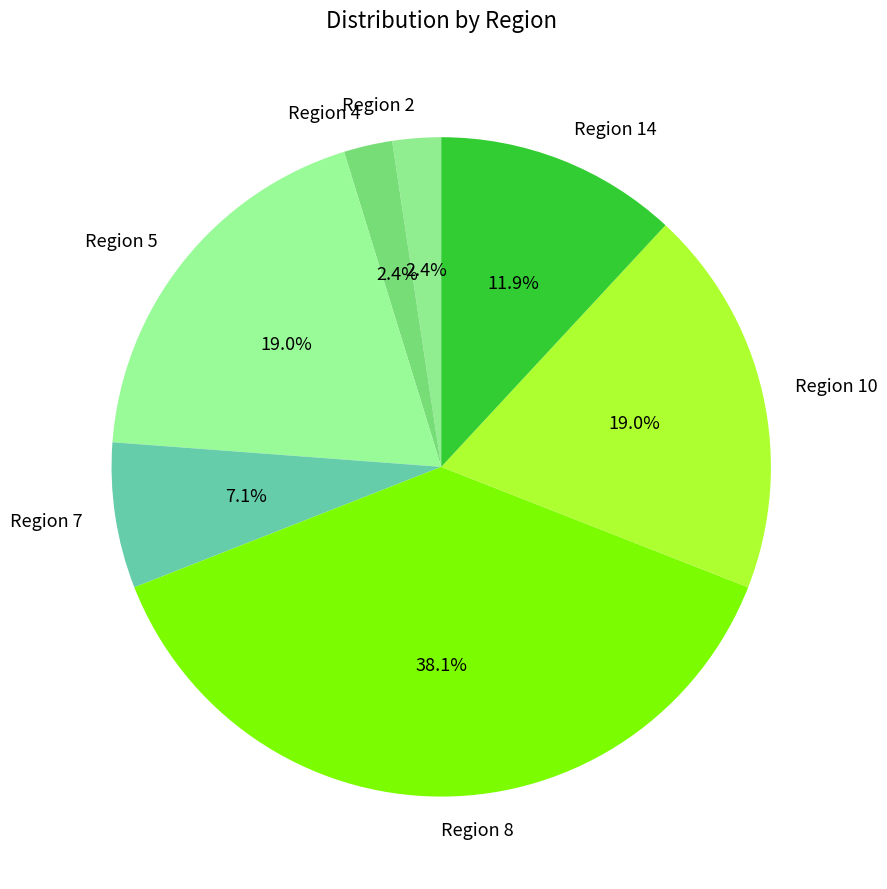

What percentage is the Region 7 slice, to the nearest percent?

7%